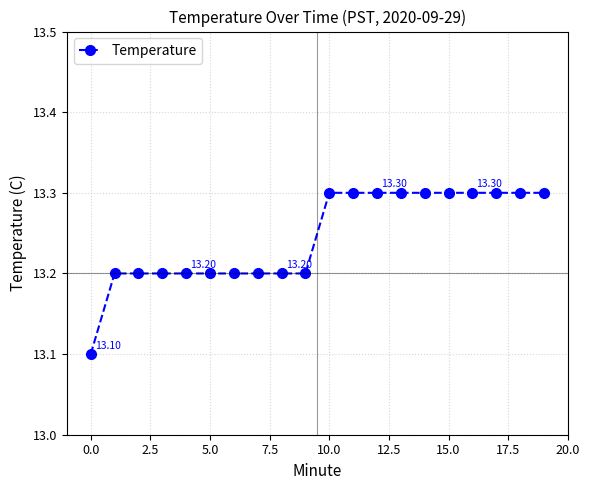

What is the average value?

13.2